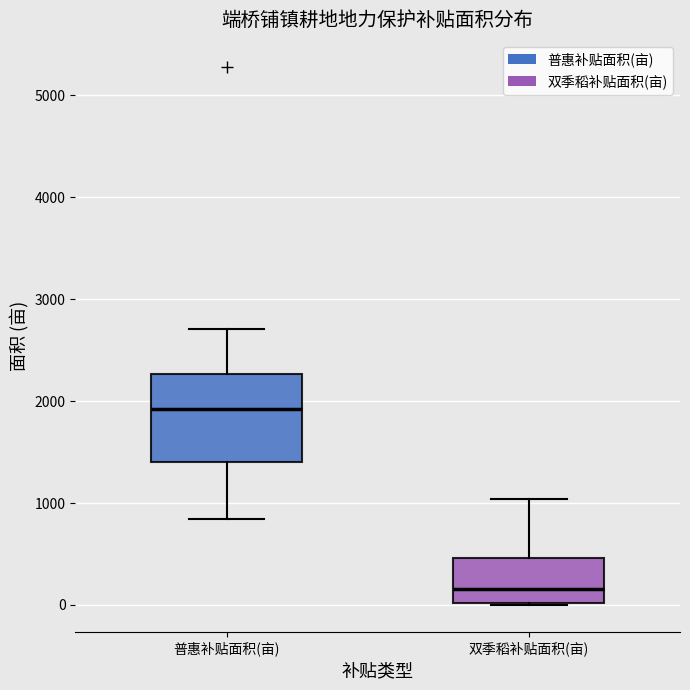

Which box has the lowest median line?

双季稻补贴面积(亩)